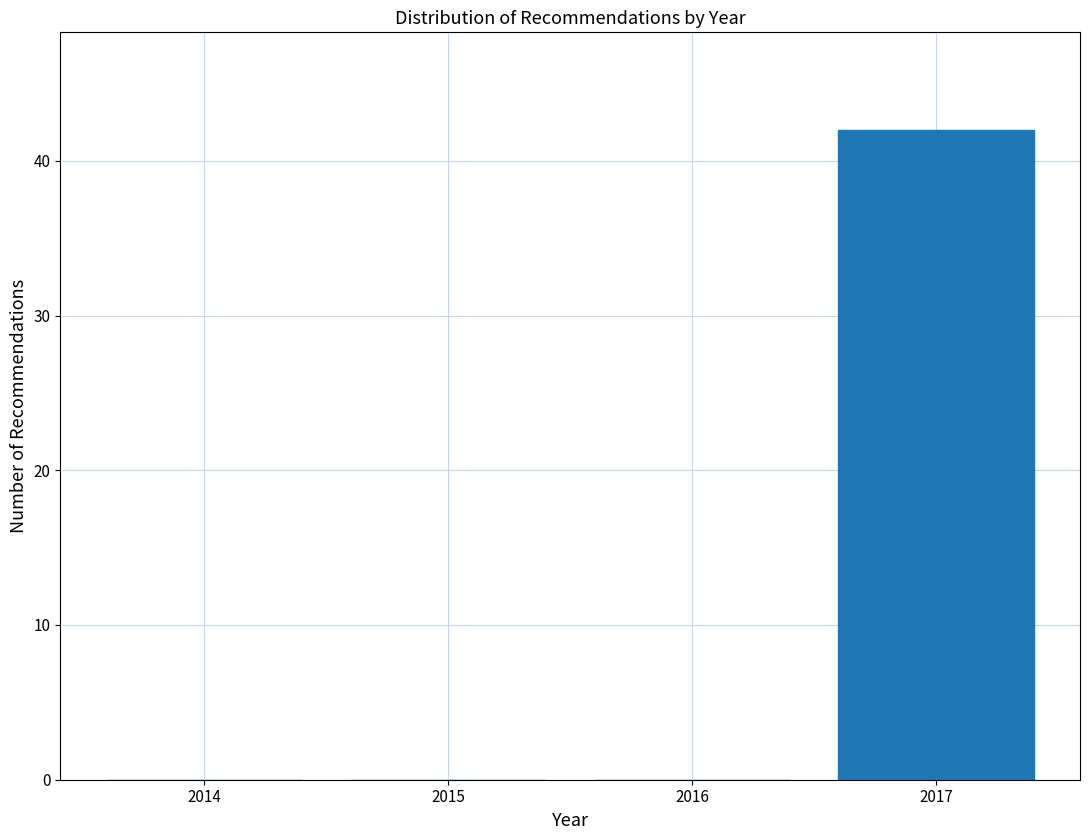

Reading left to right, transcribe all the data shown in this chart.

2014=0	2015=0	2016=0	2017=42